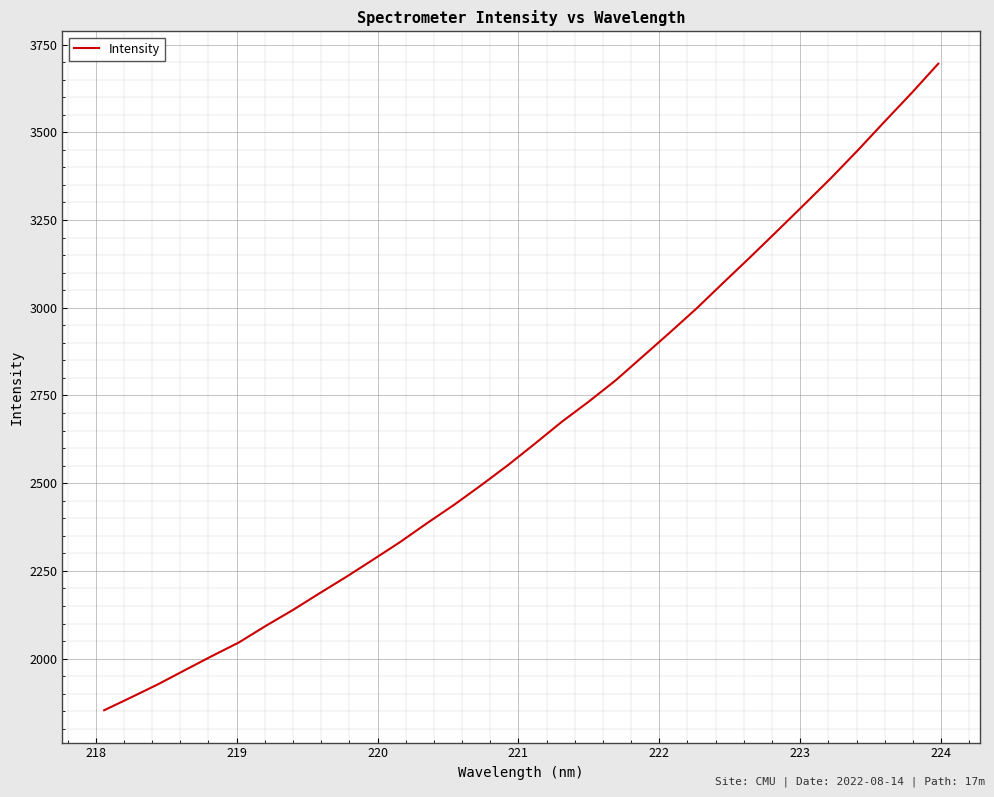

What is the minimum value shown in the chart?

1852.8